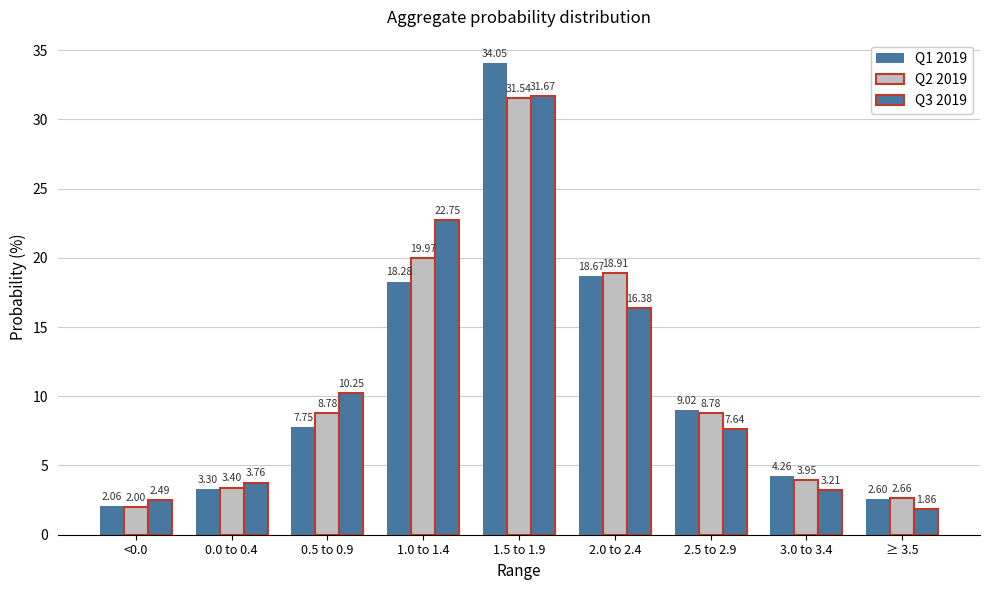

How many series are shown in this chart?

3